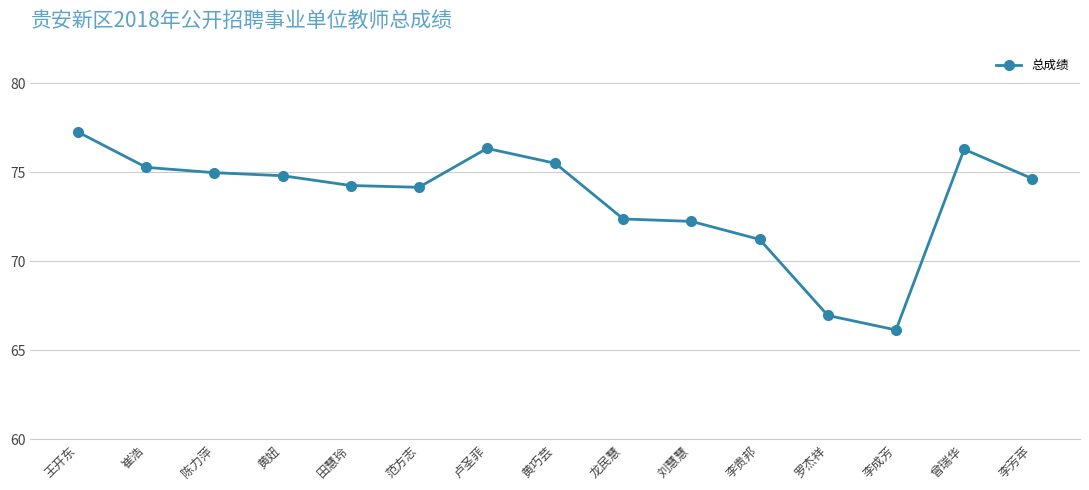

How many lines are shown in the chart?

1